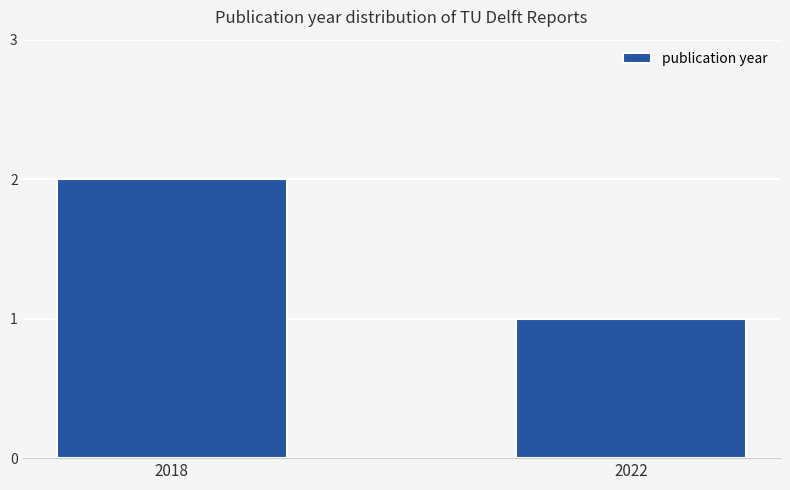

Which has a higher value, 2018 or 2022?

2018